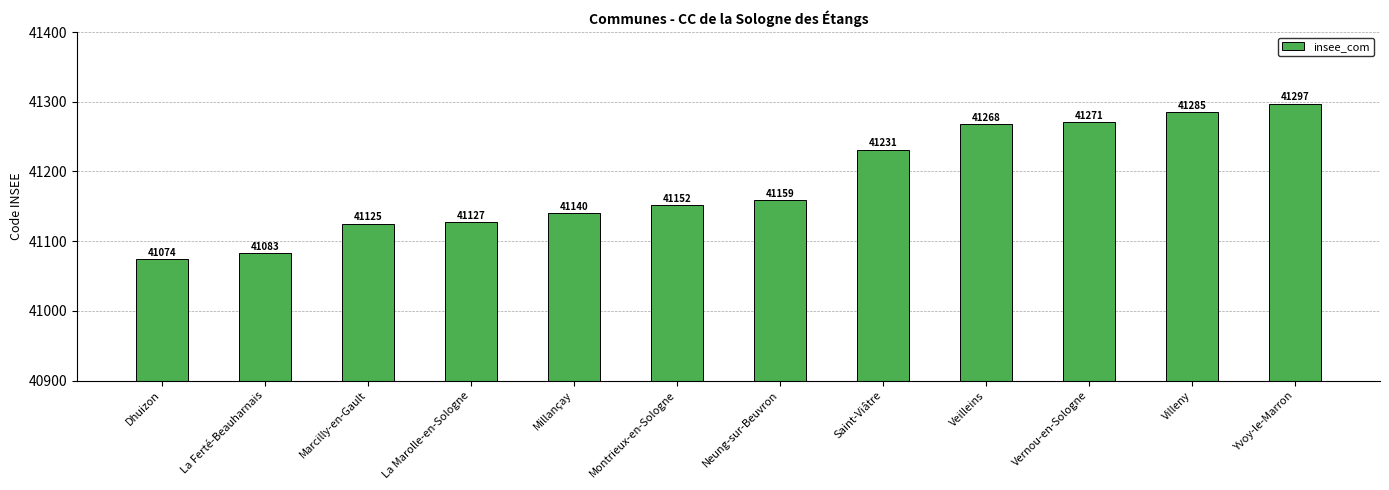

Reading left to right, extract all data points from this chart.

41074	41083	41125	41127	41140	41152	41159	41231	41268	41271	41285	41297